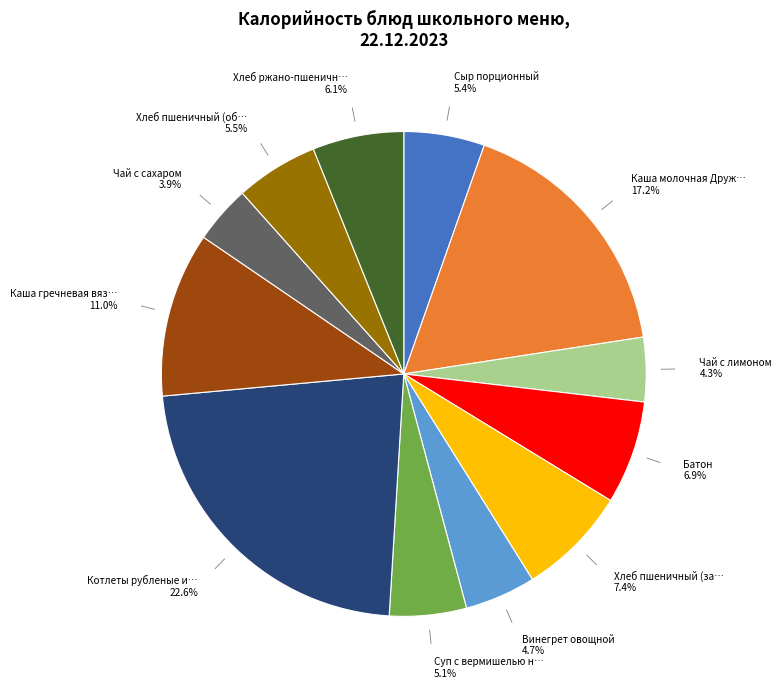

Does any single category account for the majority?

No